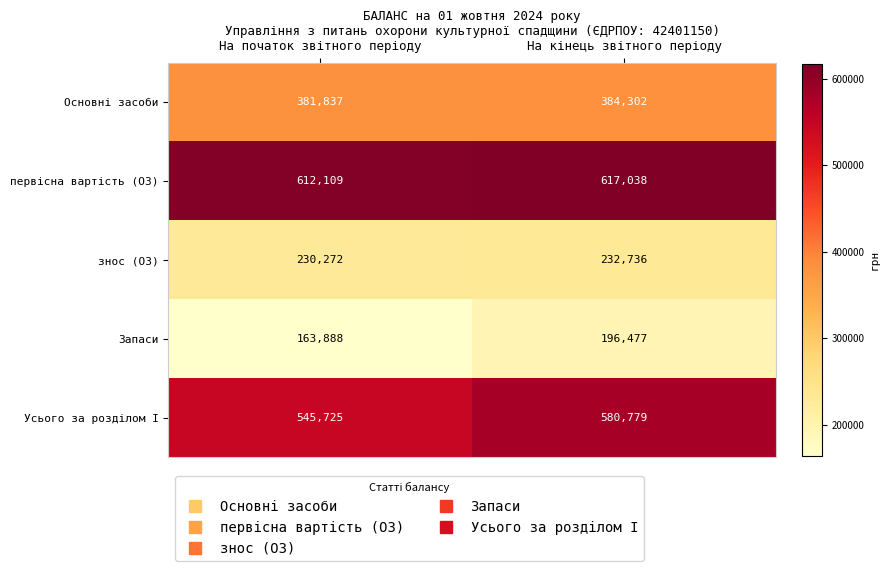

What is the maximum value shown in the chart?

617038